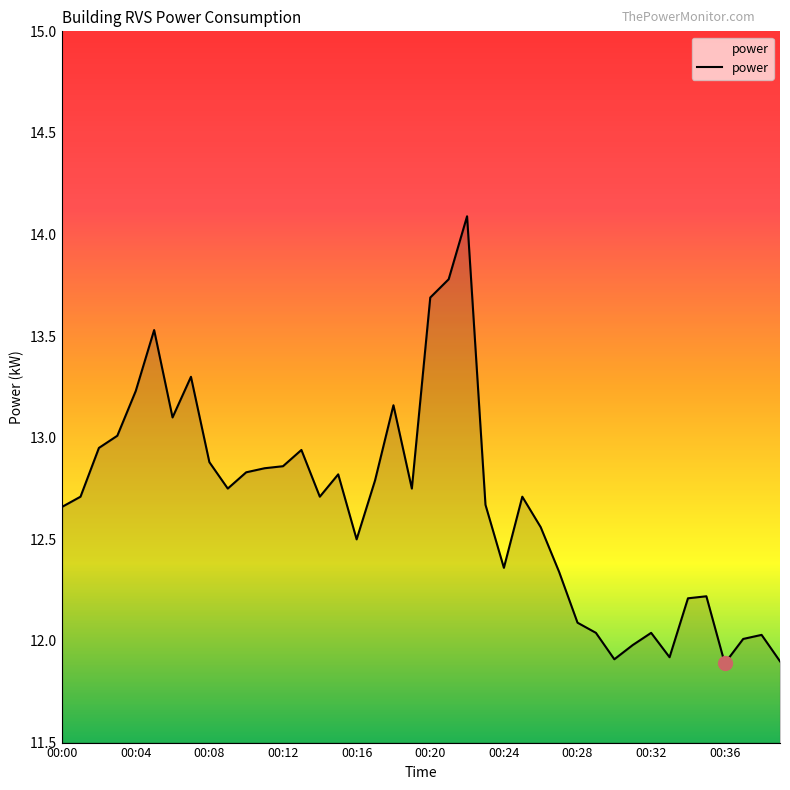

What is the smallest value displayed?

11.9